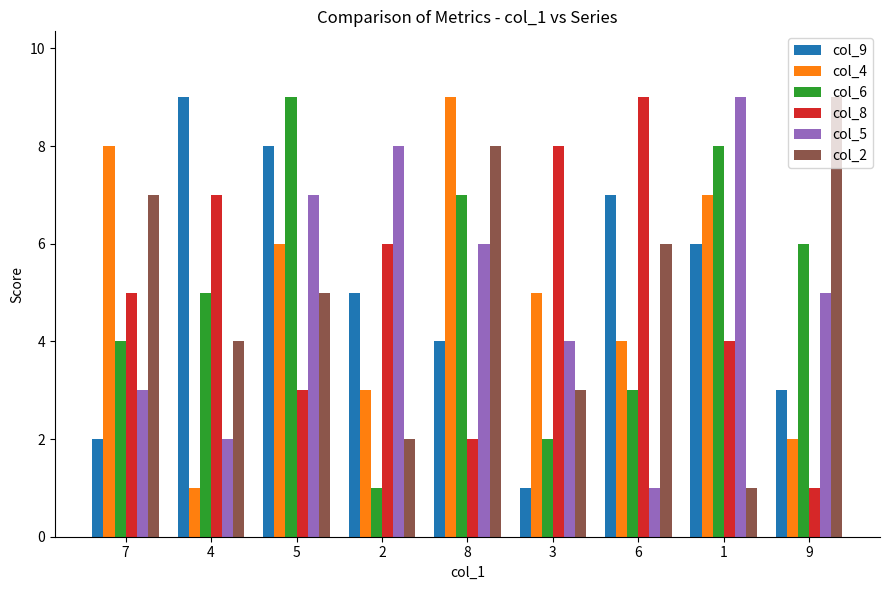

At which category is the sum across all series the highest?

5